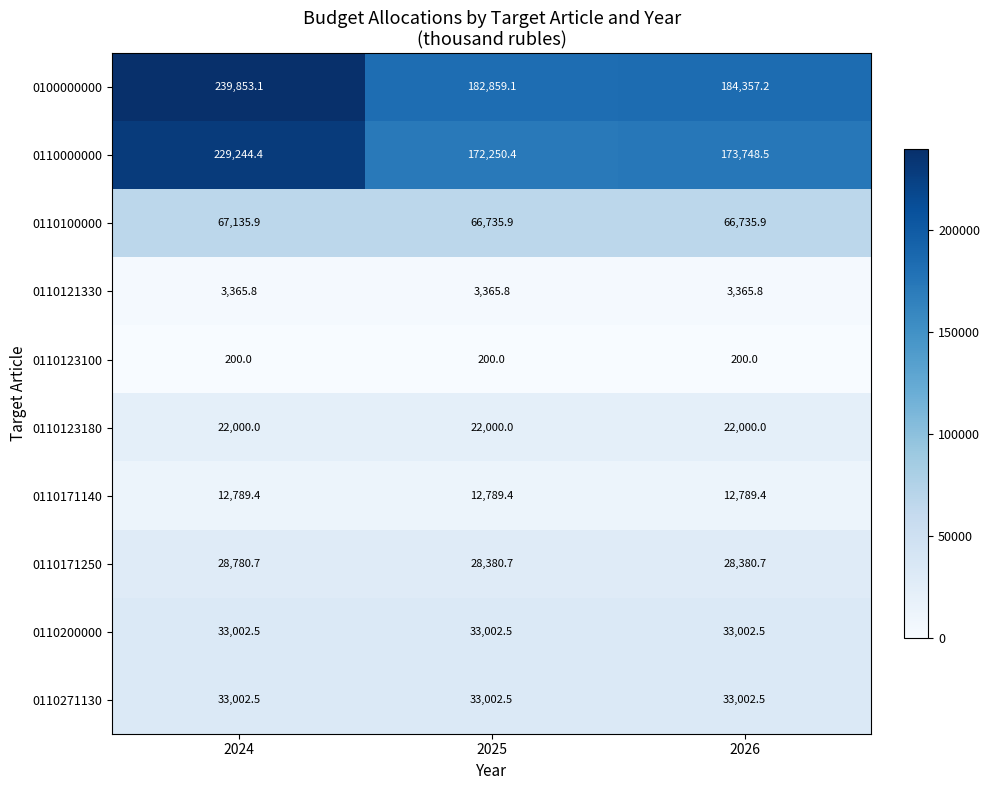

What is the spread (max minus min) of values at 2026?

184157.2